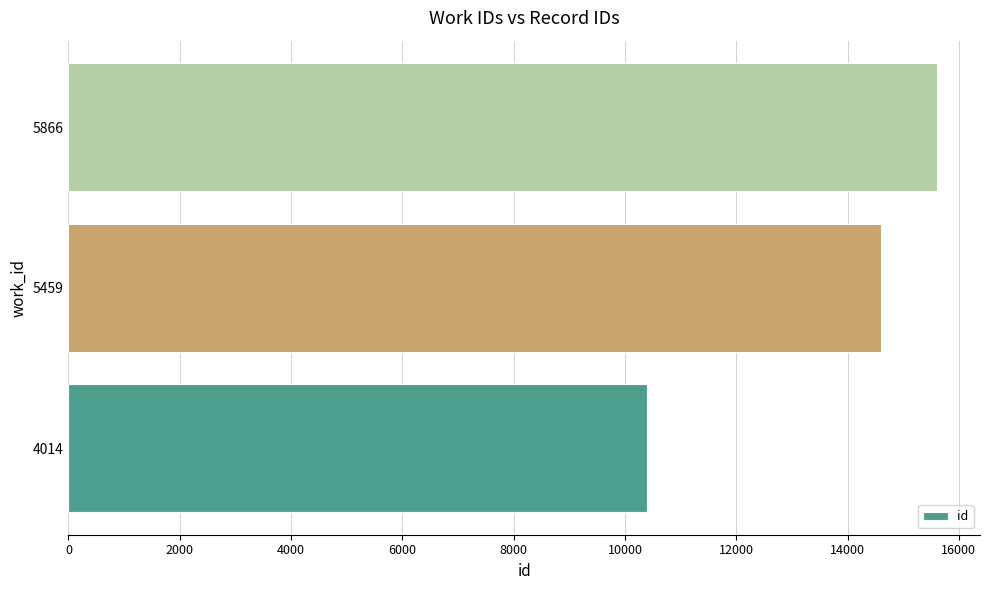

Does the chart contain any negative values?

No